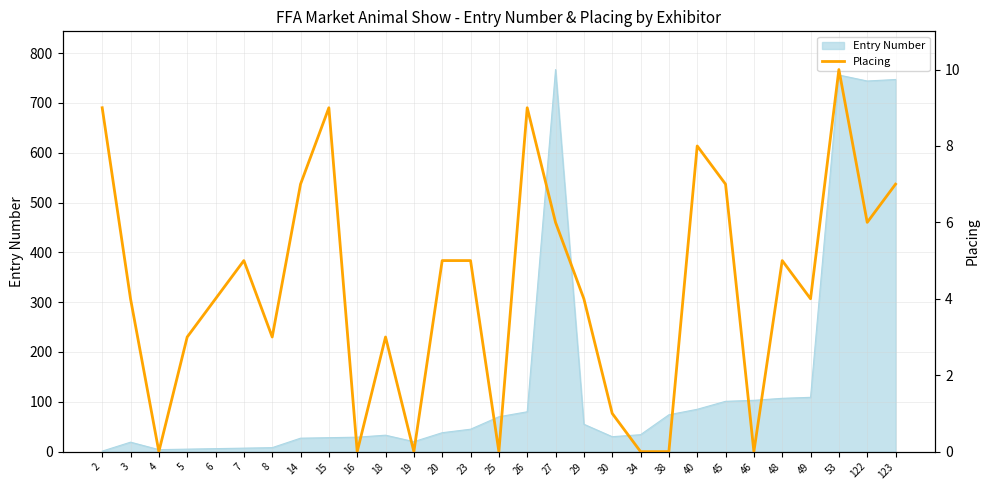

What is the sum of all values?

124